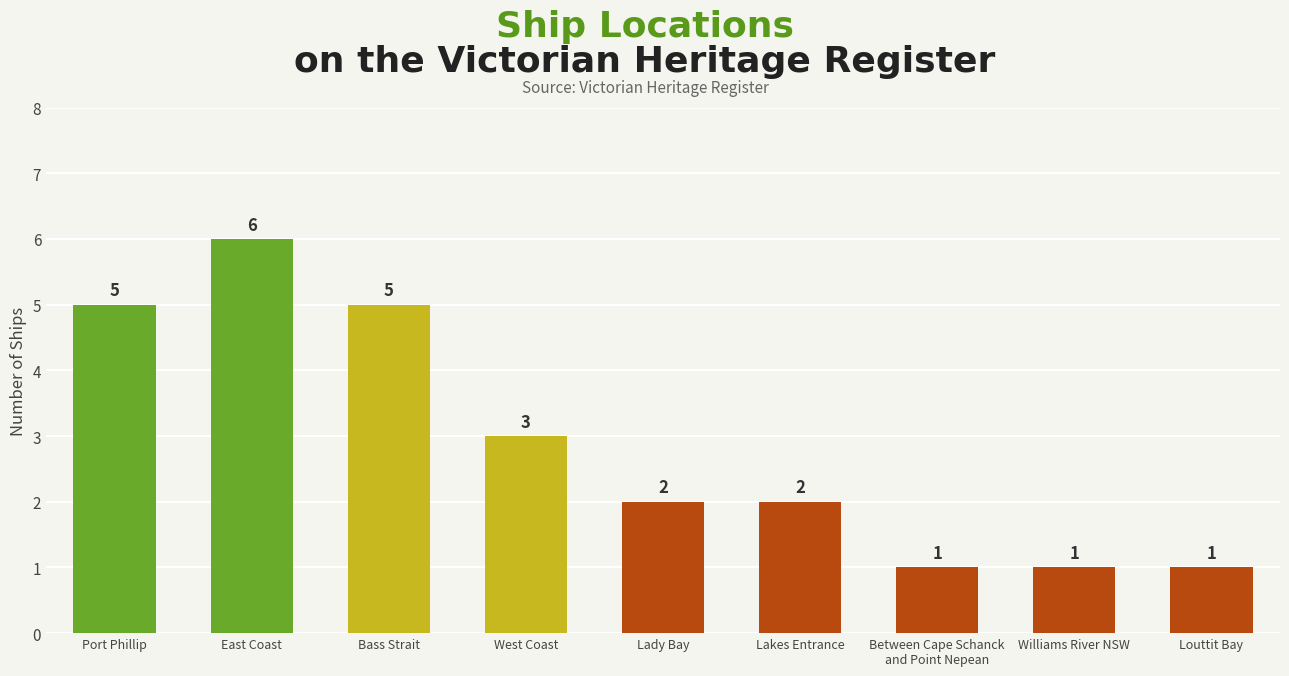

Which has a higher value, West Coast or Lakes Entrance?

West Coast